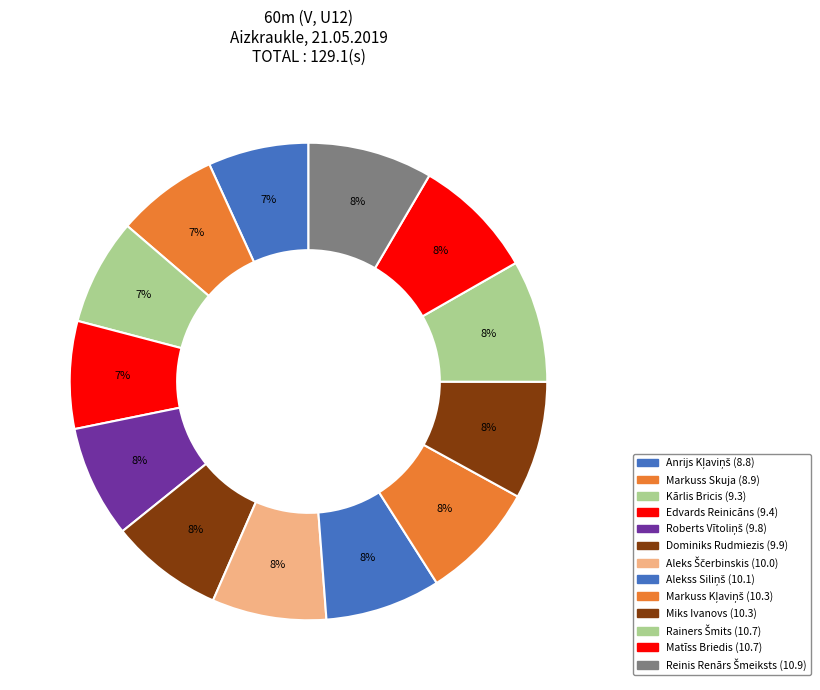

How many slices are in this pie chart?

13